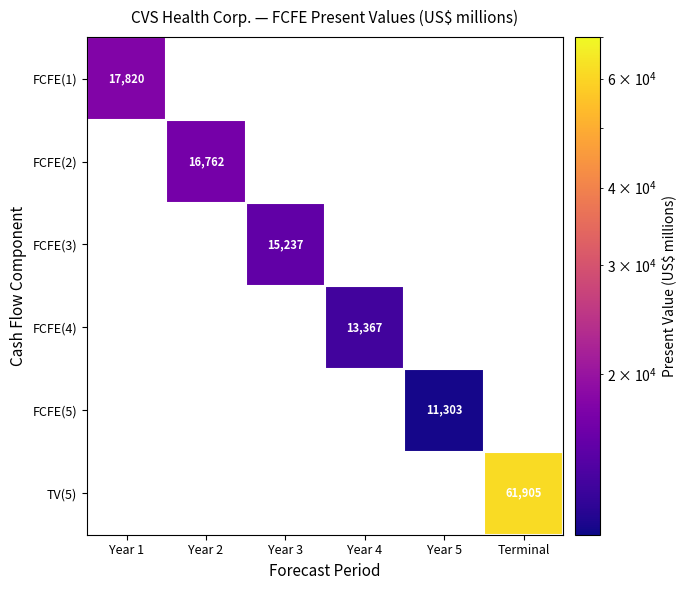

Is it true that FCFE(5) equals 11303 at Year 5?

True